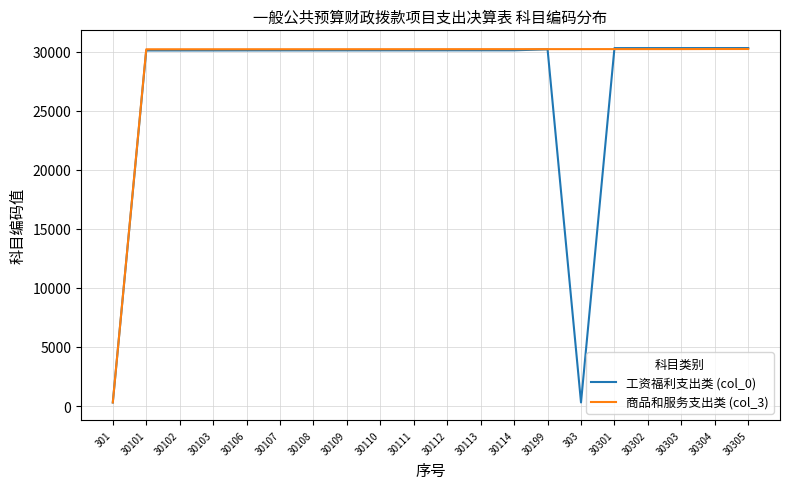

Which series has the largest total across all categories?

商品和服务支出类 (col_3)